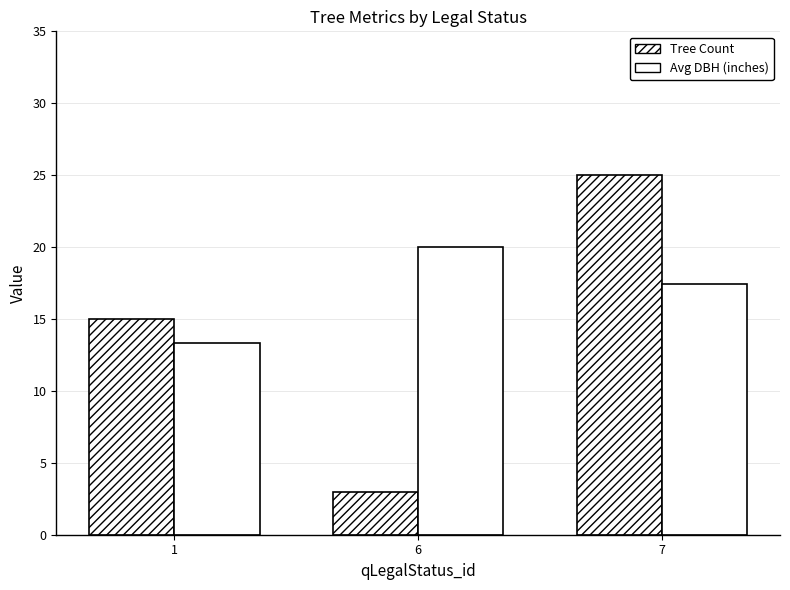

What is the value of the Tree Count bar at the 2nd from the left?

3.0